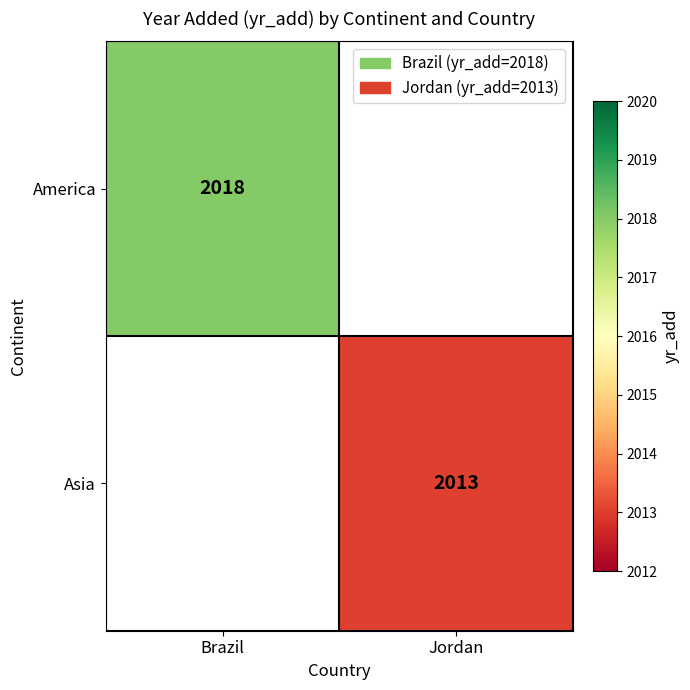

Is it true that America equals 2018 at Brazil?

True